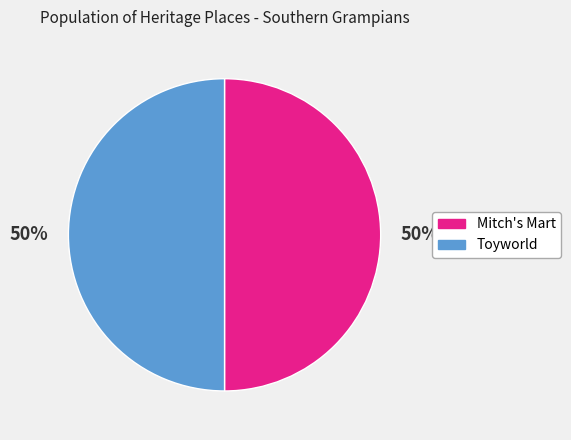

Is it true that Toyworld is 50% of the pie?

True